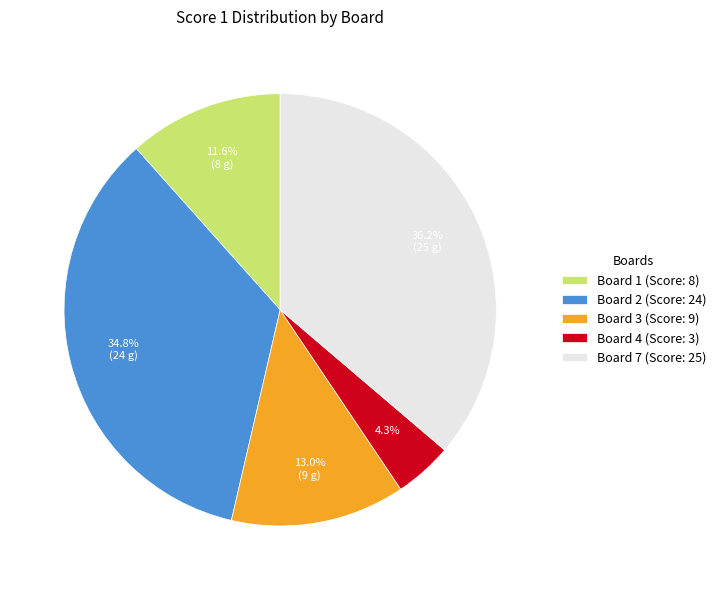

Rank the categories by value from lowest to highest.

Board 4 (Score: 3), Board 1 (Score: 8), Board 3 (Score: 9), Board 2 (Score: 24), Board 7 (Score: 25)